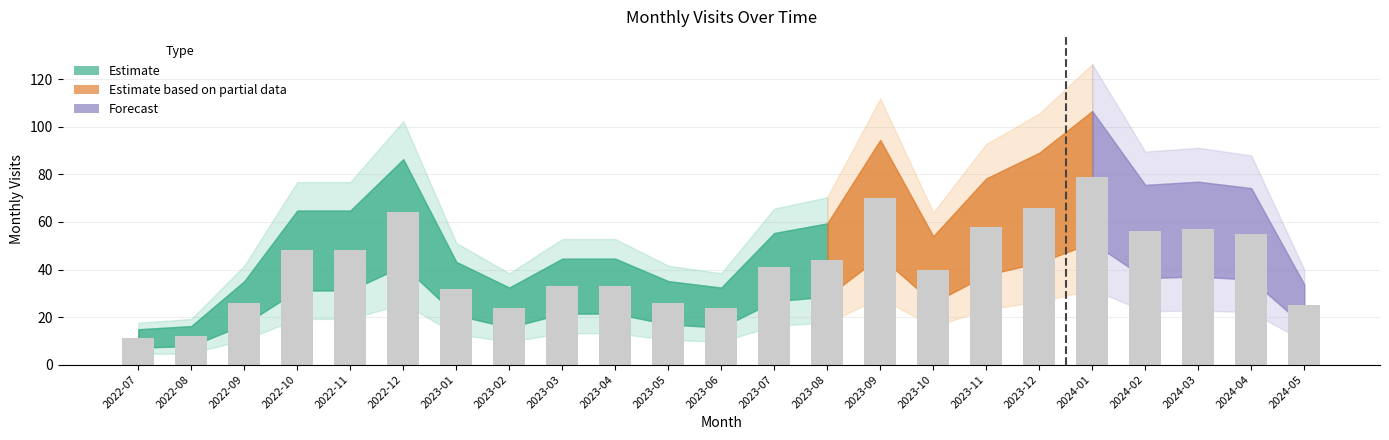

What is the difference between the maximum and second lowest values?

67